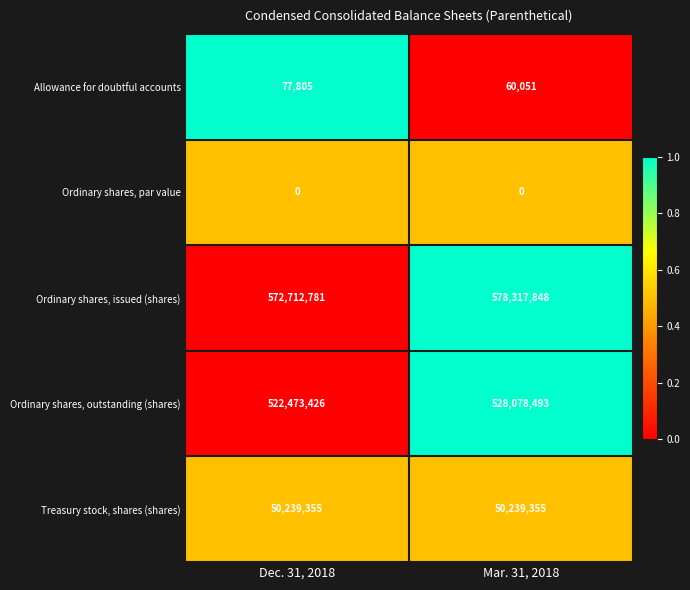

At which category does the chart reach its peak across all series?

Mar. 31, 2018